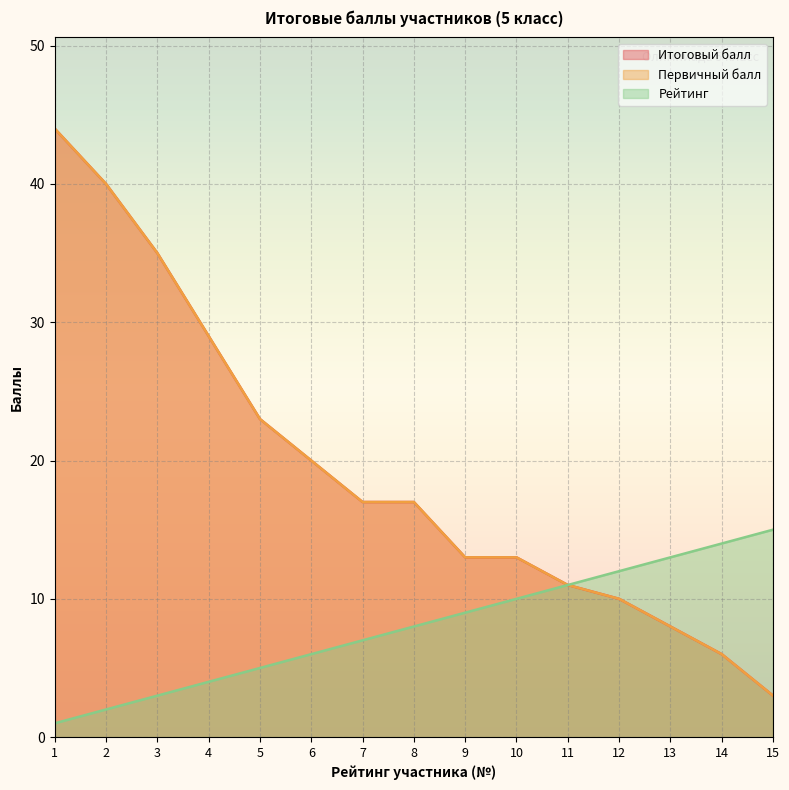

Which category has the lowest value in the Первичный балл series?

15